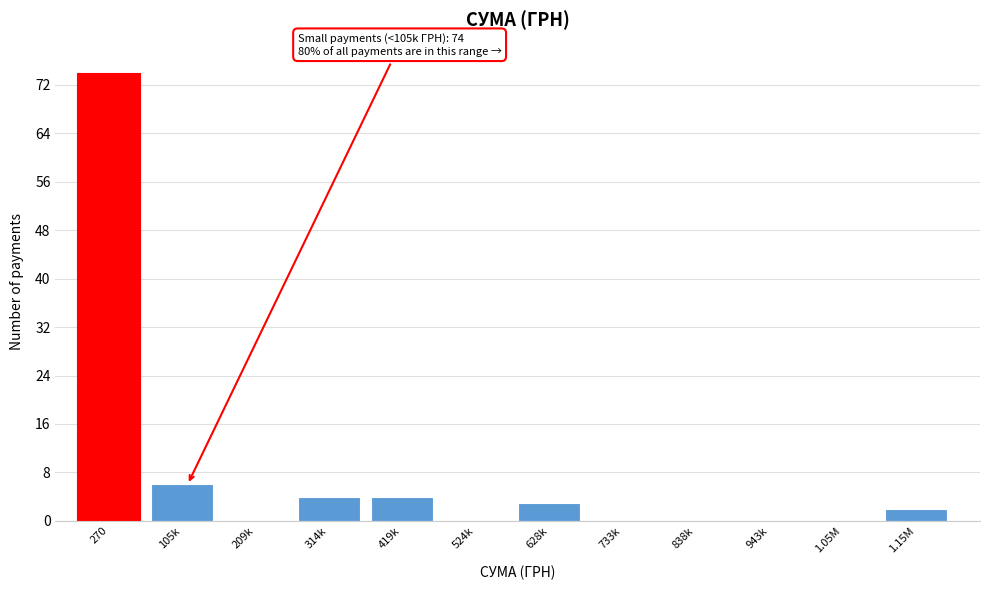

Reading right to left, list all the values displayed in this chart.

1.15M=2	1.05M=0	943k=0	838k=0	733k=0	628k=3	524k=0	419k=4	314k=4	209k=0	105k=6	270=74